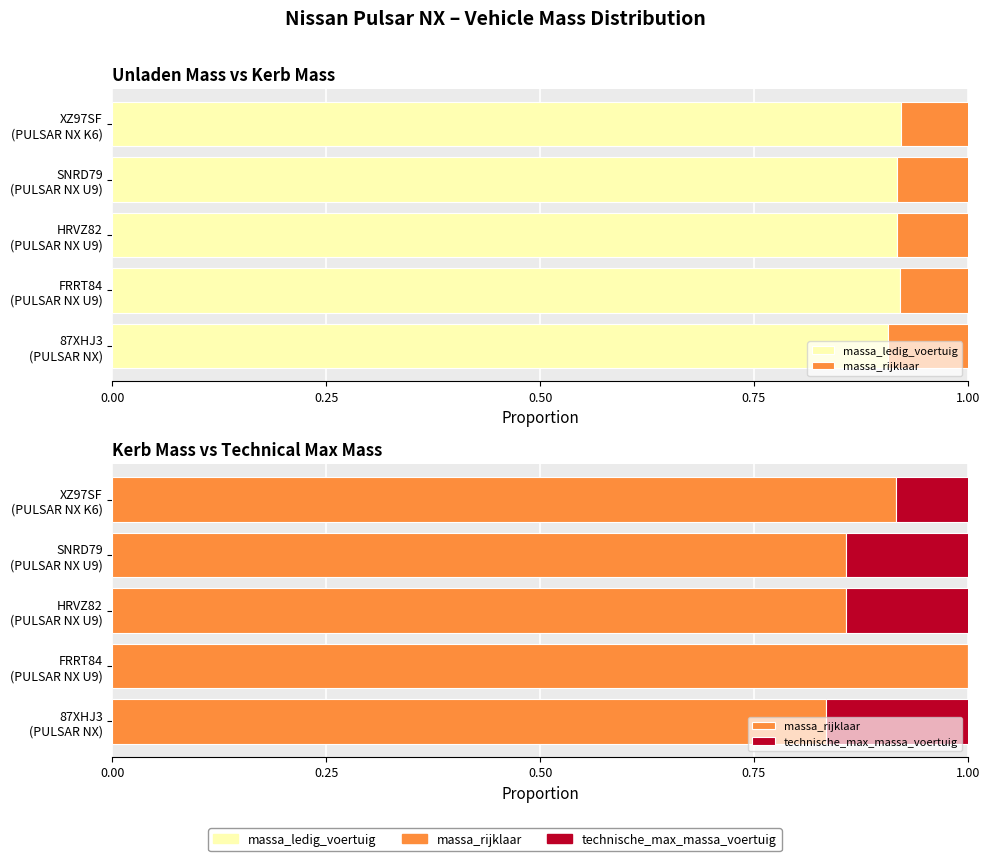

True or false: massa_ledig_voertuig has a value of 0.9 at HRVZ82 (PULSAR NX U9).

True